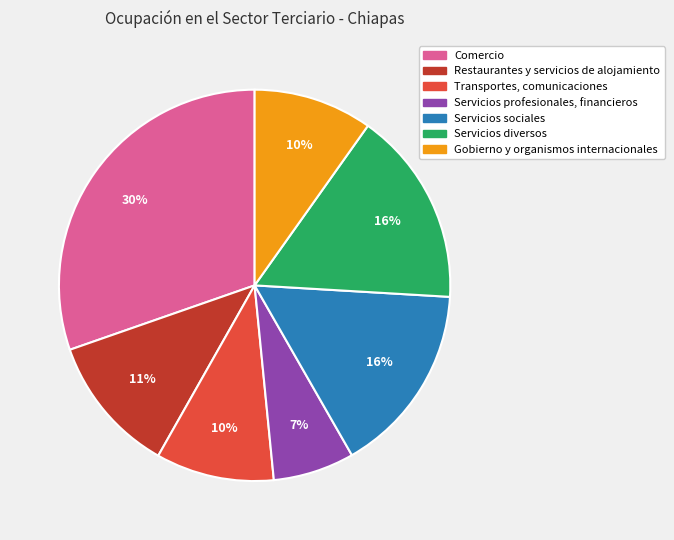

Which category has the biggest portion of the pie?

Comercio